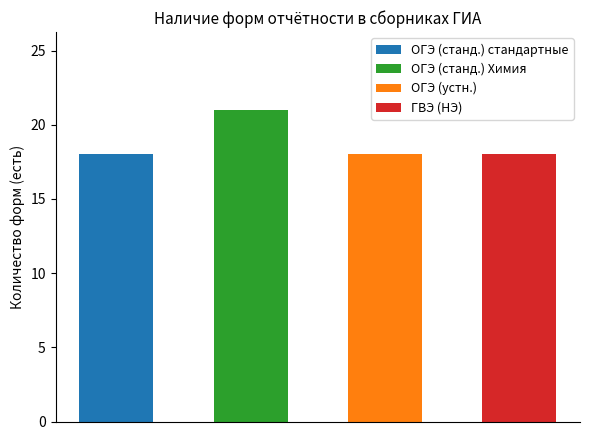

Does the chart contain stacked bars?

No